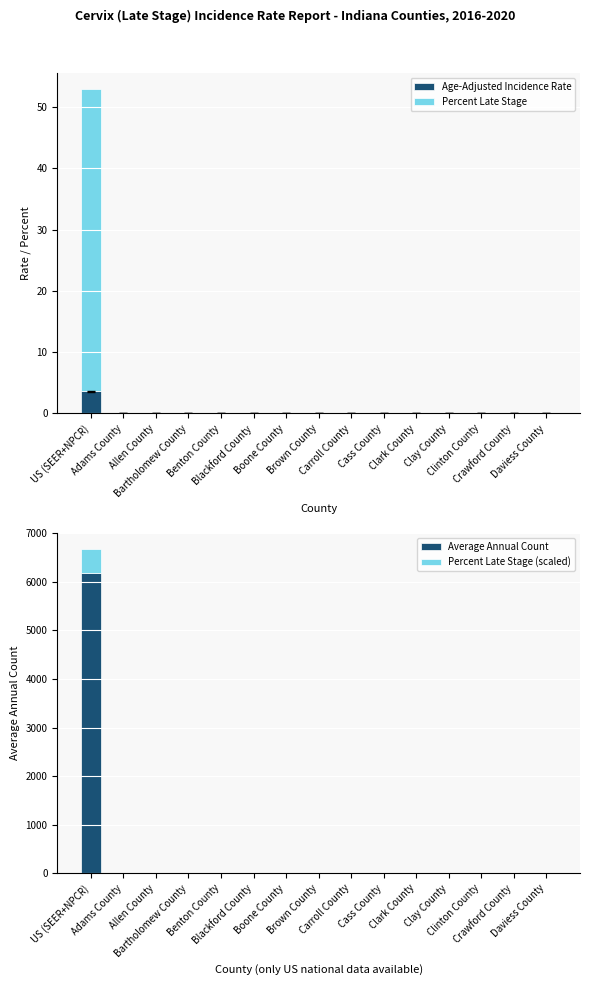

Is the value of Percent Late Stage (scaled) at Bartholomew County greater than the value of Age-Adjusted Incidence Rate at Crawford County?

No